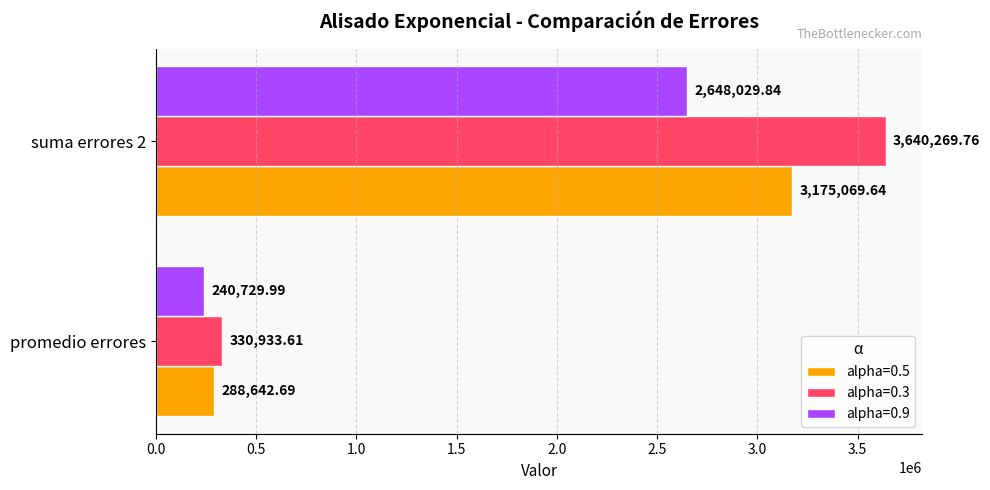

Rank the categories by alpha=0.9 value from lowest to highest.

promedio errores, suma errores 2